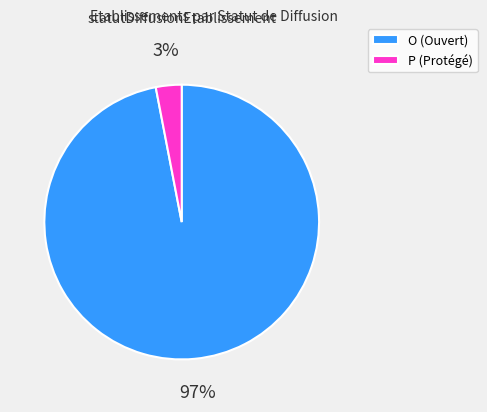

To the nearest percent, what is the difference between the O (Ouvert) and P (Protégé) slice percentages?

94%